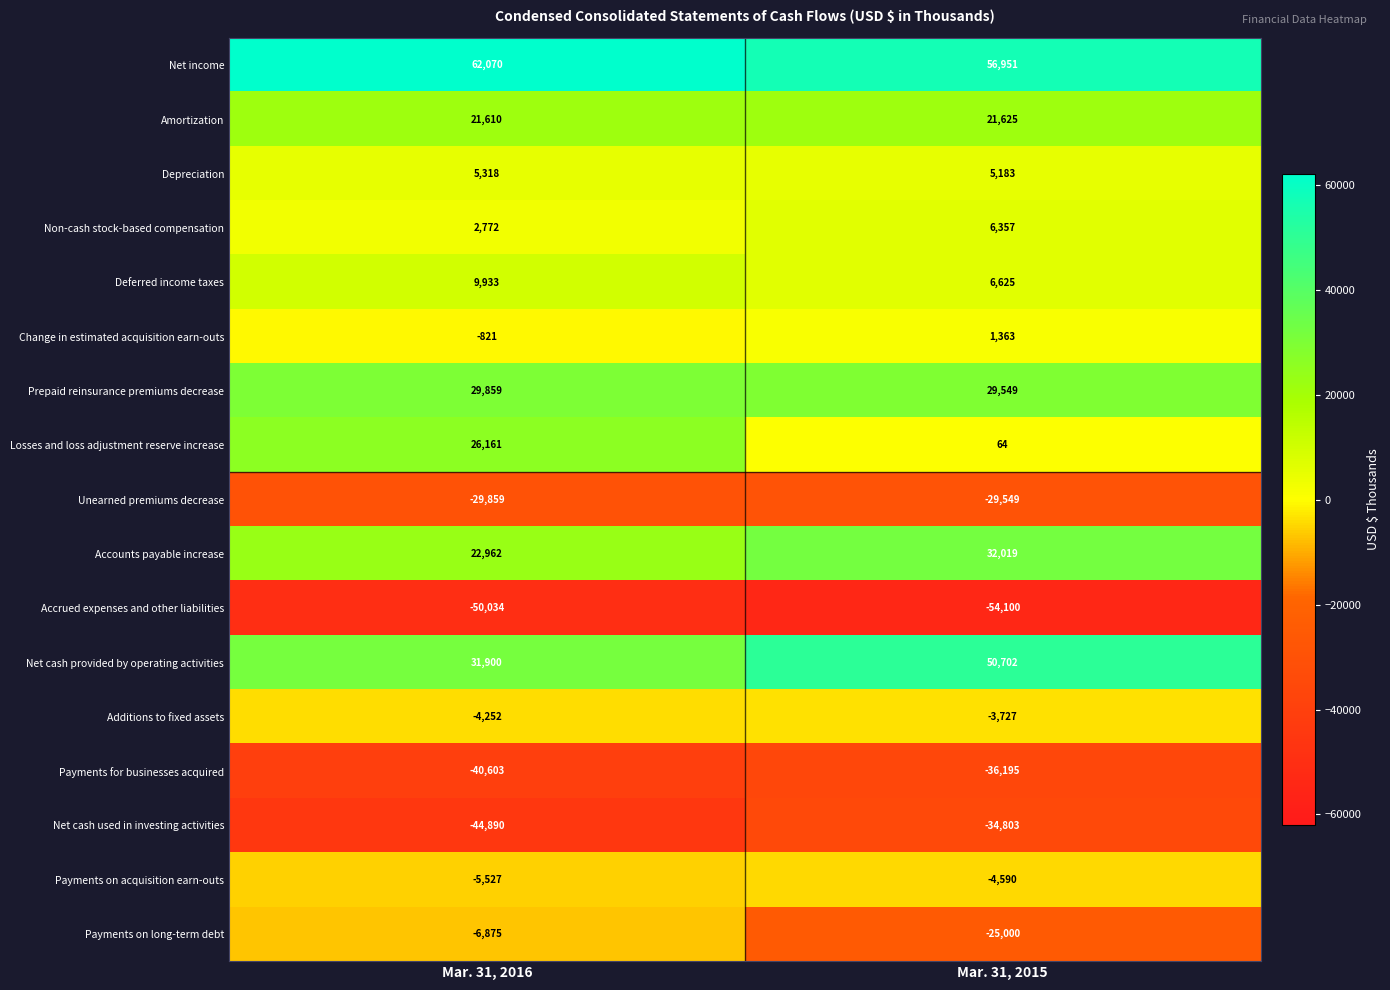

What is the average value of the Change in estimated acquisition earn-outs series?

271